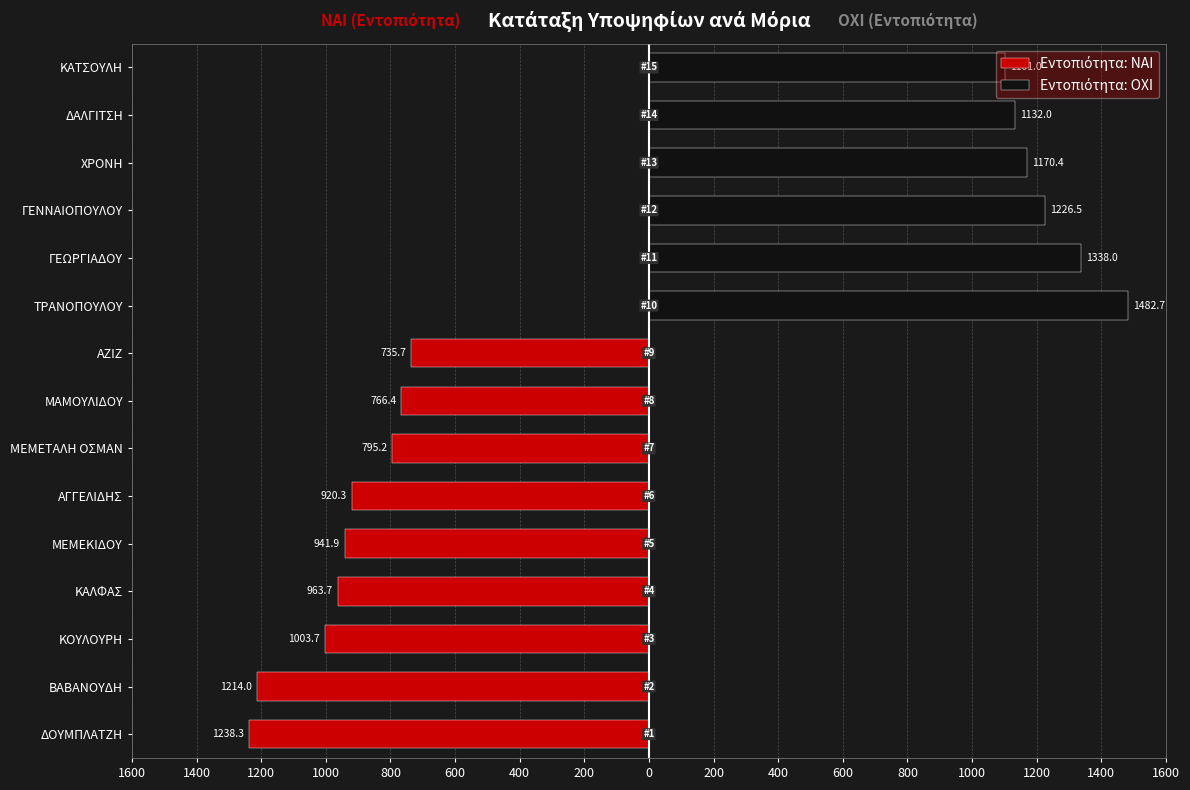

Is it true that Εντοπιότητα: ΝΑΙ equals 0.0 at ΓΕΝΝΑΙΟΠΟΥΛΟΥ?

True